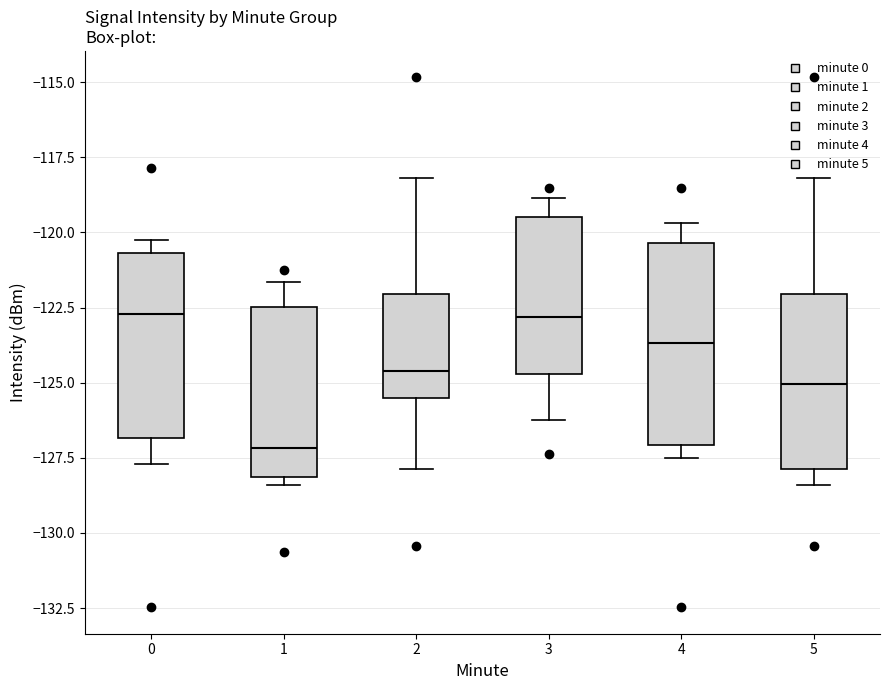

Which box's median line is the lowest?

1